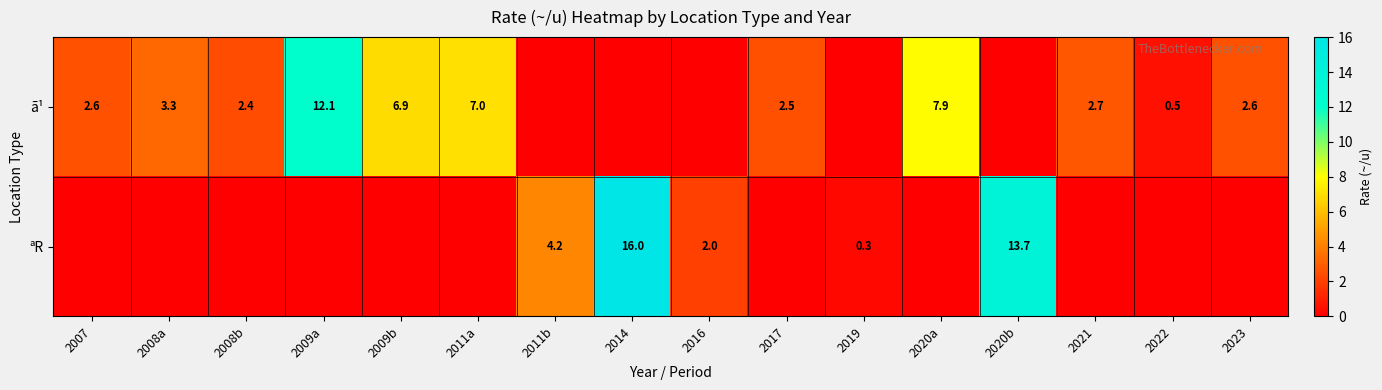

Count the number of categories in the chart.

16